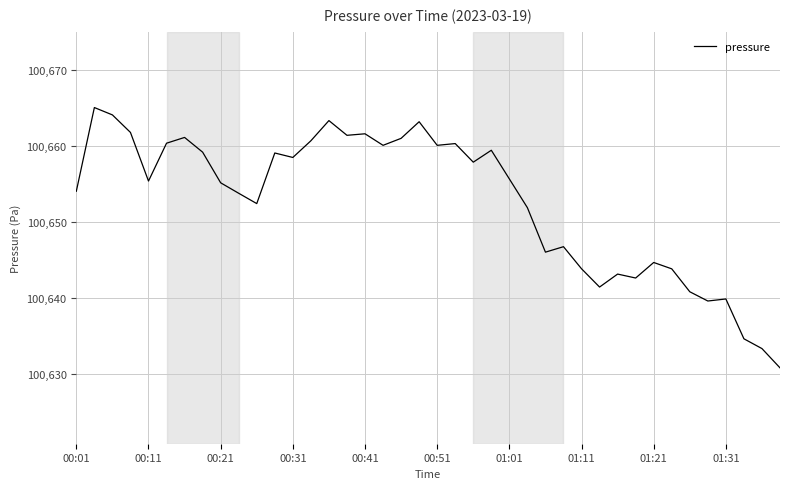

What is the difference between the maximum and minimum values?

34.3